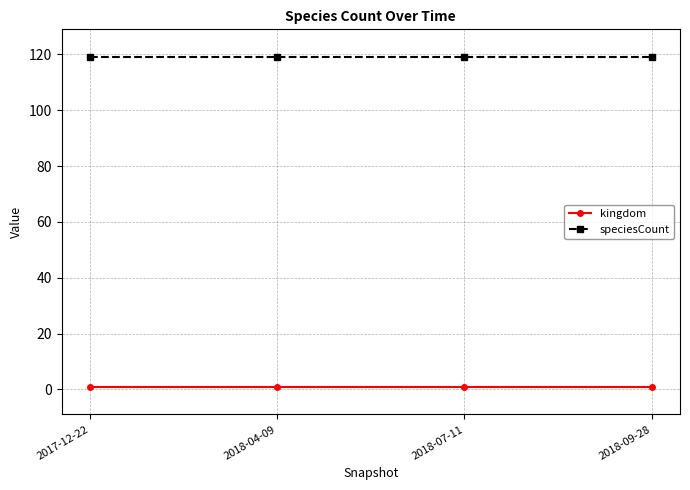

What is the maximum value for speciesCount?

119